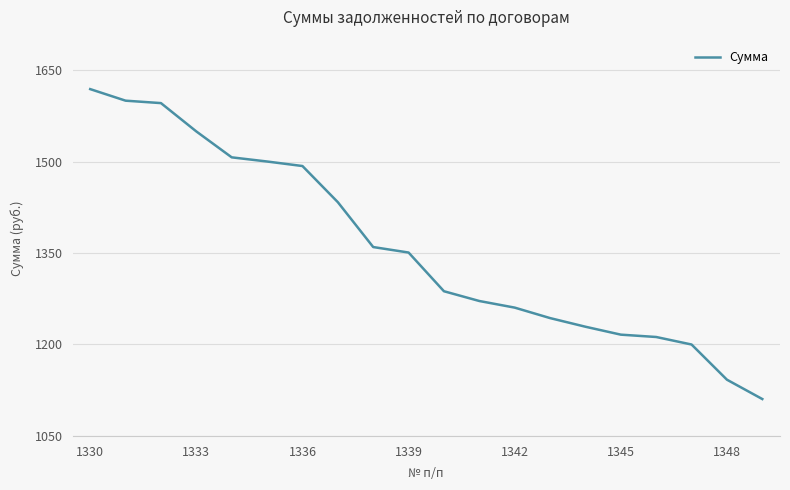

What is the minimum value shown in the chart?

1110.5